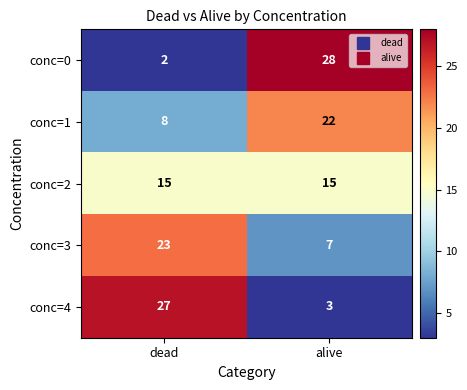

Reading left to right, list all the values displayed in this chart.

conc=0: dead=2	alive=28
conc=1: dead=8	alive=22
conc=2: dead=15	alive=15
conc=3: dead=23	alive=7
conc=4: dead=27	alive=3